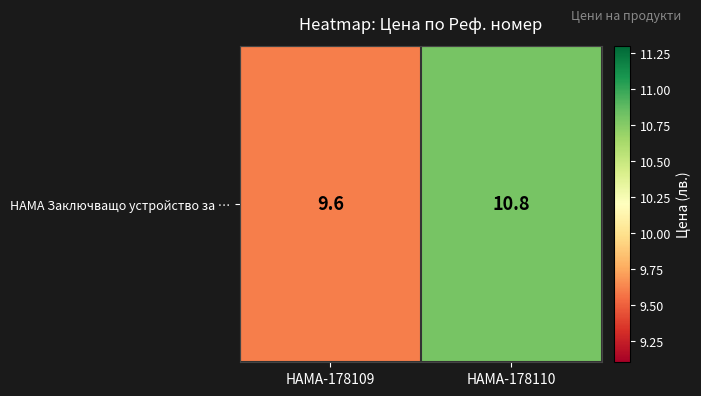

What is the difference between the maximum and minimum values?

1.2